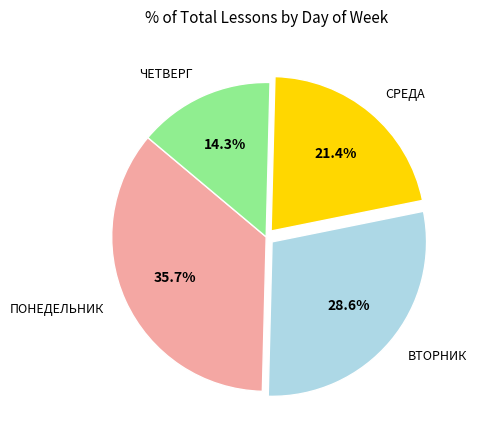

To the nearest percent, what is the difference between the ПОНЕДЕЛЬНИК and ВТОРНИК slice percentages?

7%